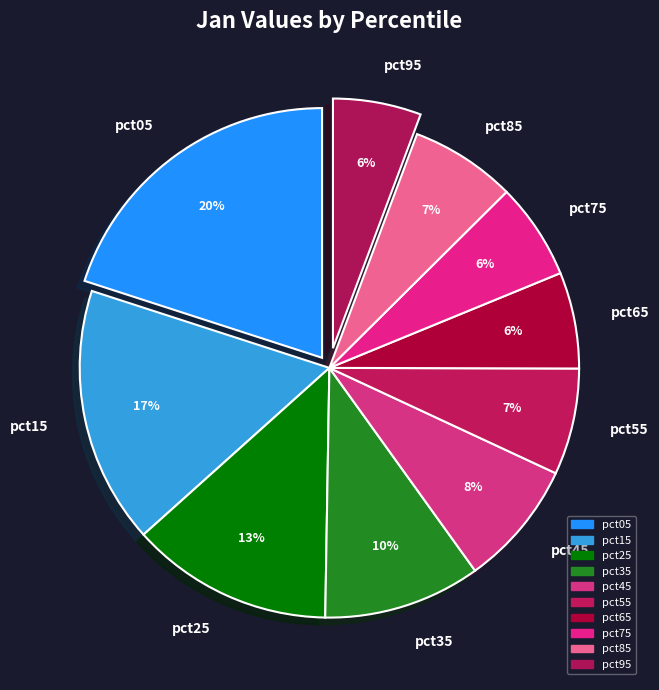

Which category has the biggest portion of the pie?

pct05